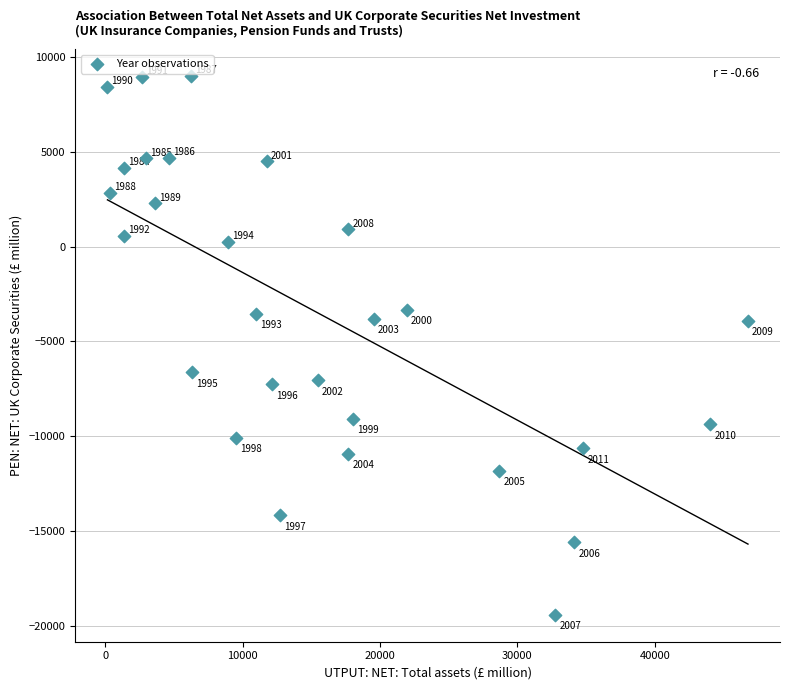

What is the range of Y values (max minus min)?

28422